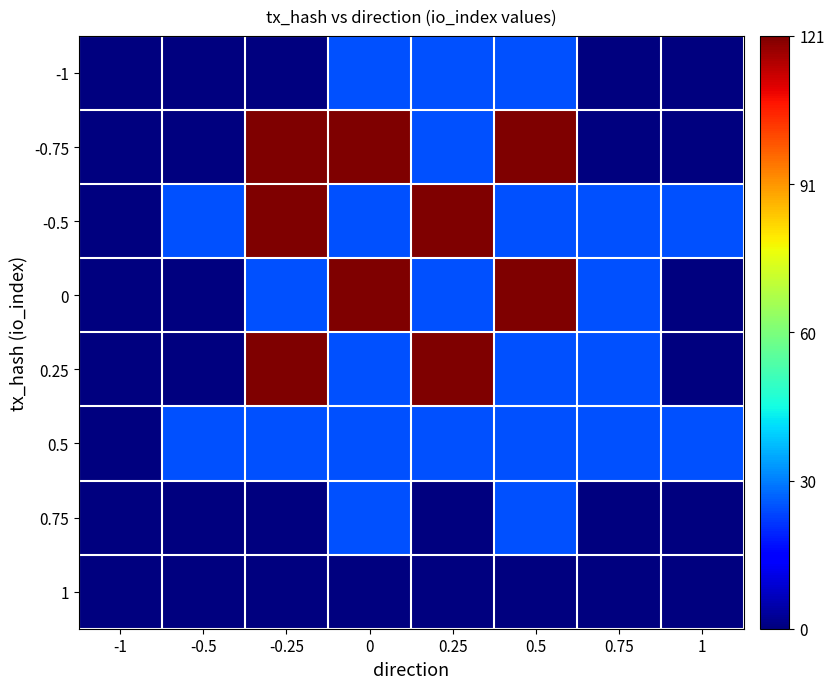

List the series in order of their peak value, lowest first.

1, -1, 0.5, 0.75, -0.75, -0.5, 0, 0.25